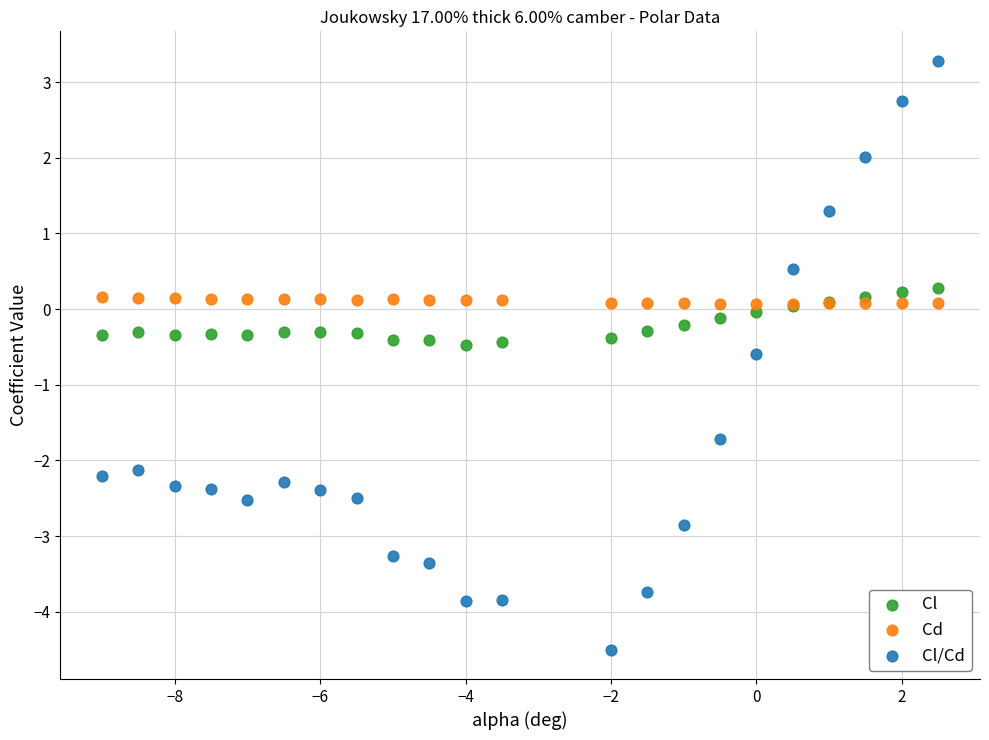

What are all the series names shown in the legend?

Cl, Cd, Cl/Cd